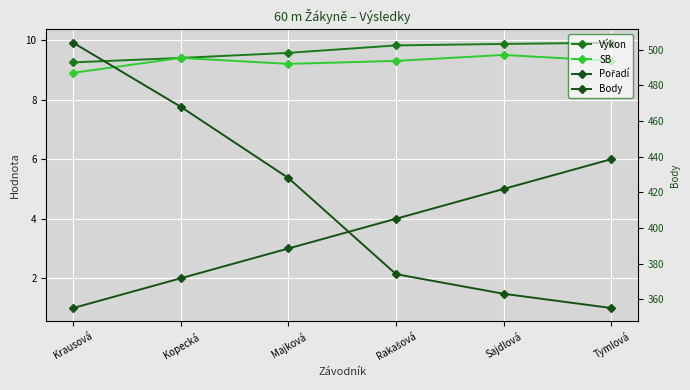

What is the total value across all series at Rakašová?

397.1